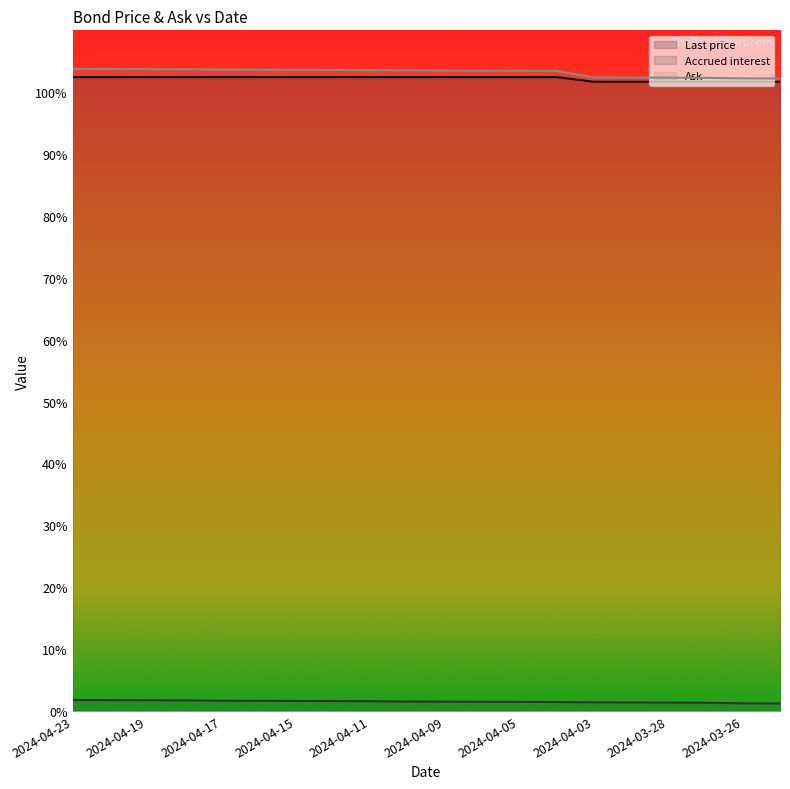

Which series has the widest spread of values?

Ask